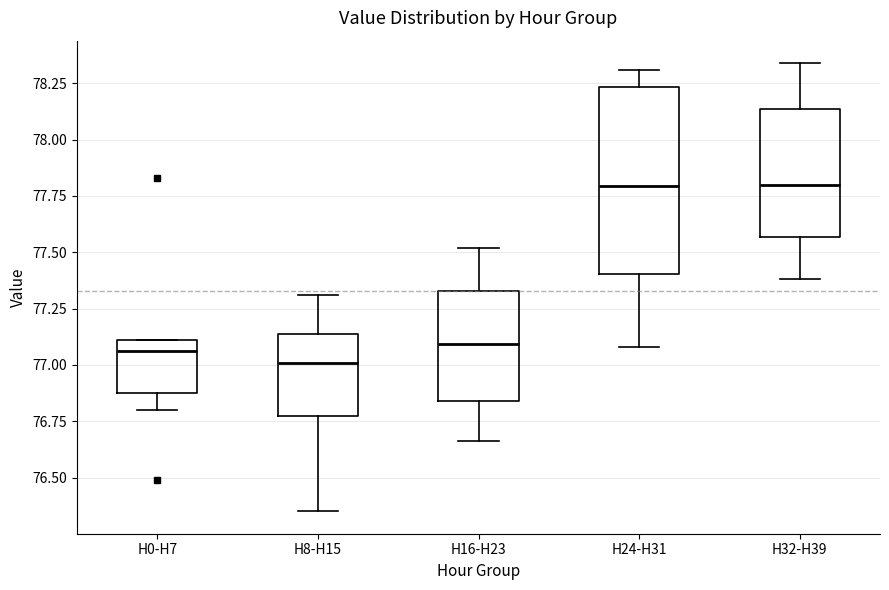

Reading left to right, read every box against the y-axis: the position of its median line, the range the box covers, and the ends of its whiskers. The values are not printed on the chart, so give them approximately, as read against the axis.

H0-H7: median 77.05, box 76.90 to 77.10, whiskers 76.80 to 77.10
H8-H15: median 77.00, box 76.80 to 77.15, whiskers 76.35 to 77.30
H16-H23: median 77.10, box 76.85 to 77.35, whiskers 76.65 to 77.50
H24-H31: median 77.80, box 77.40 to 78.25, whiskers 77.10 to 78.30
H32-H39: median 77.80, box 77.55 to 78.15, whiskers 77.40 to 78.35